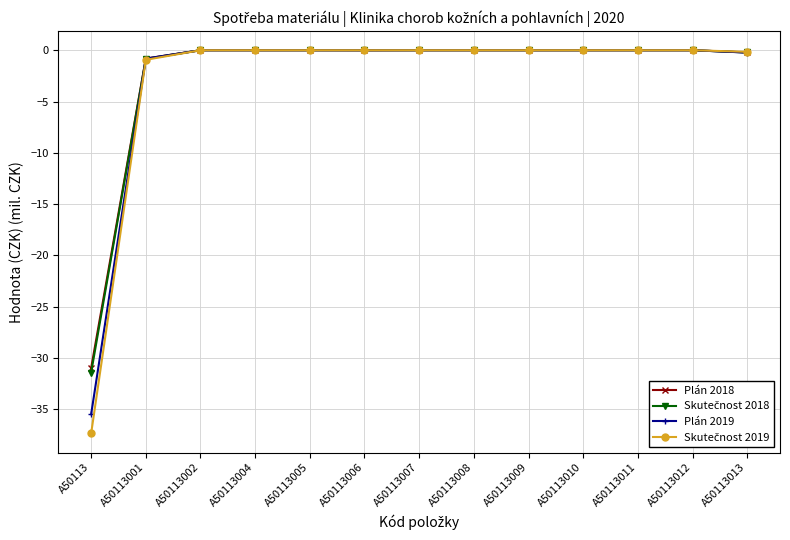

What is the total value across all series at A50113?

-135.2